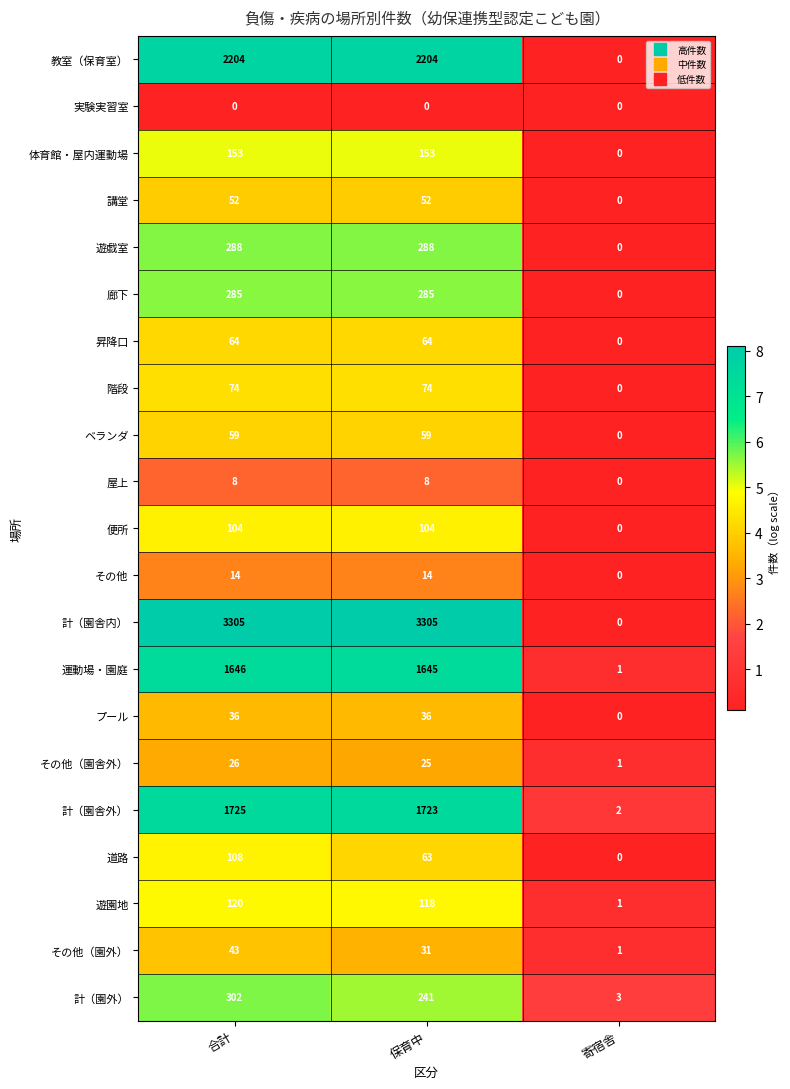

What is the difference between the 昇降口 values at 寄宿舎 and 保育中?

64